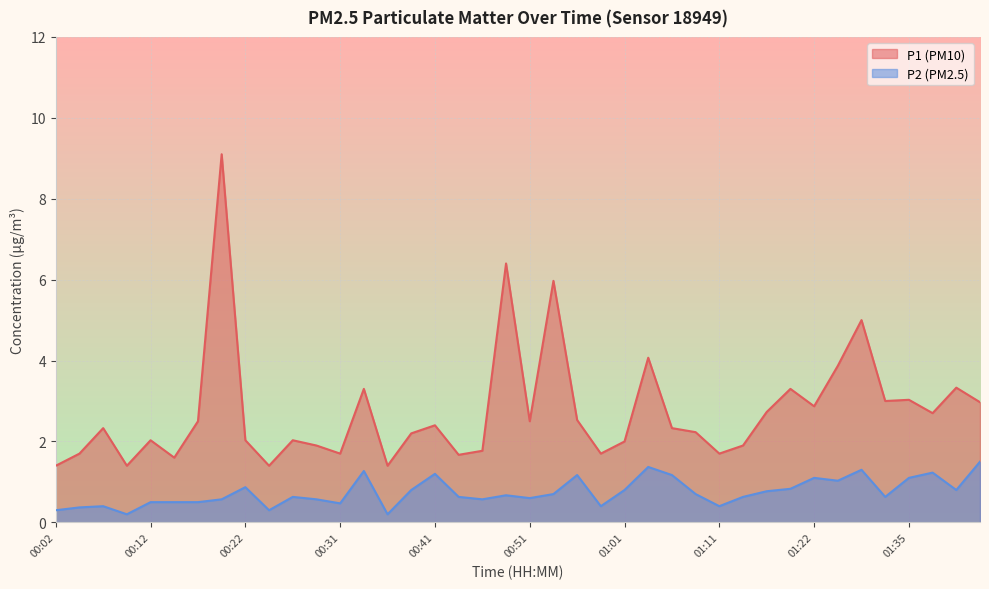

What is the spread (max minus min) of values at 01:16?

2.0